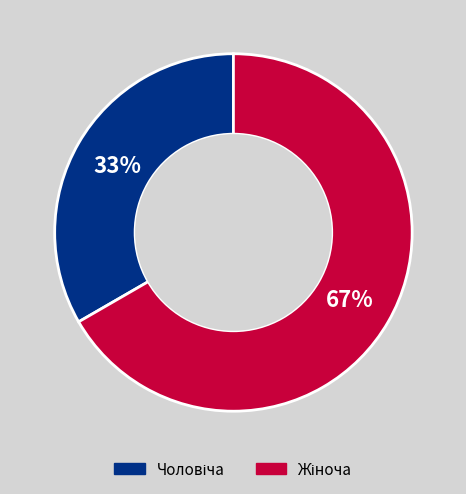

How many slices are in this pie chart?

2